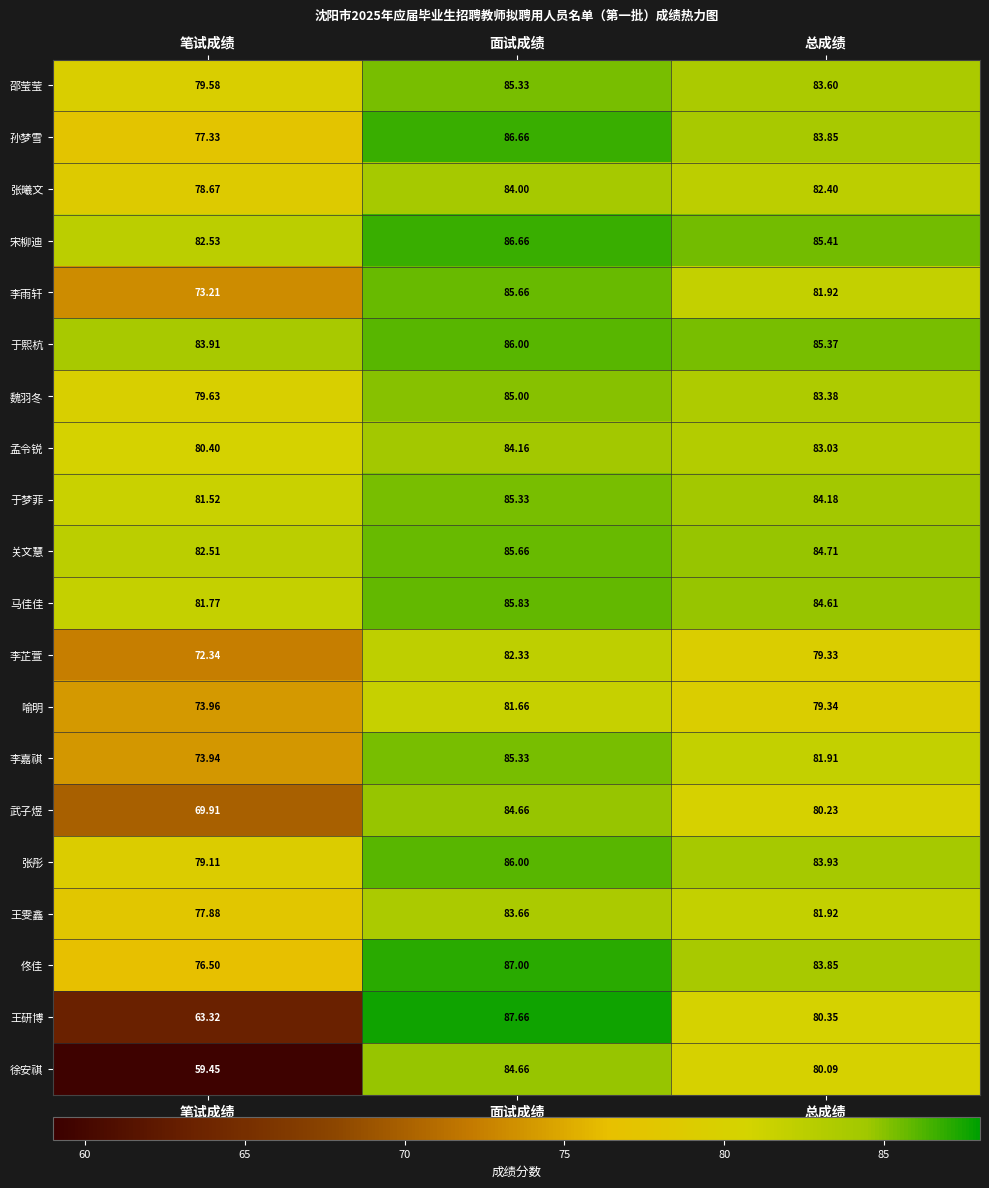

What is the minimum value shown in the chart?

59.5